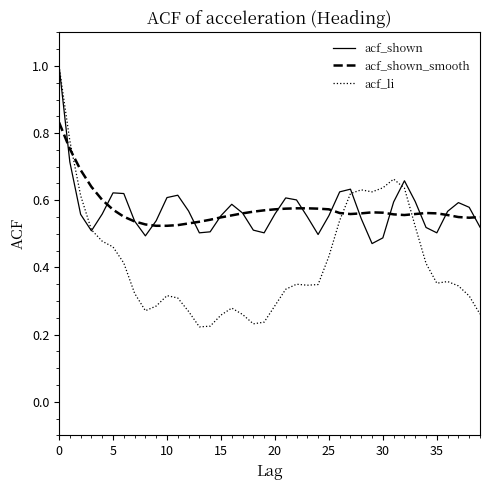

What is the greatest value displayed?

1.0